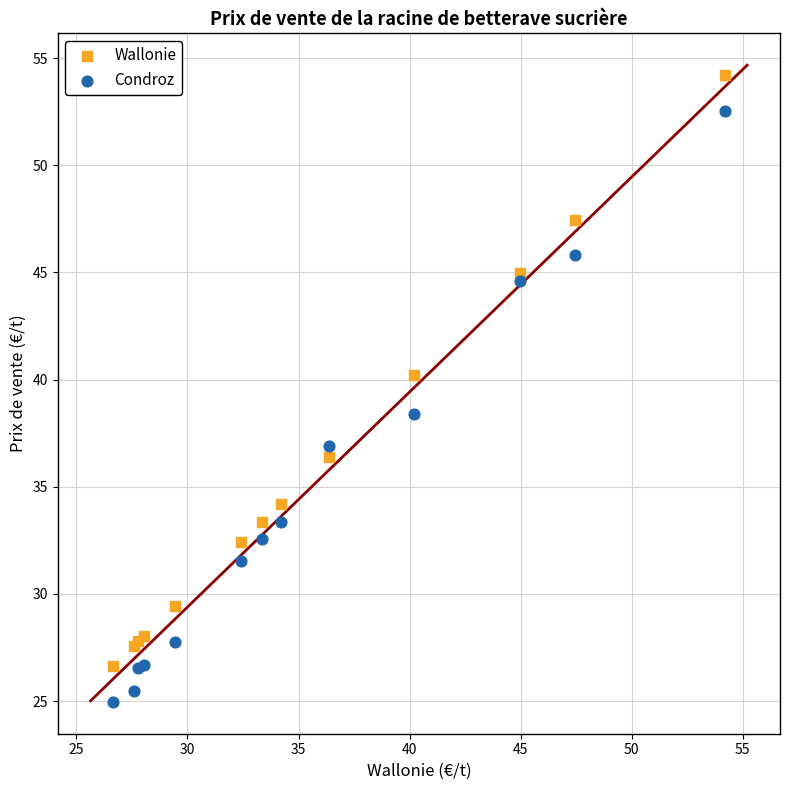

What are all the series names shown in the legend?

Wallonie, Condroz